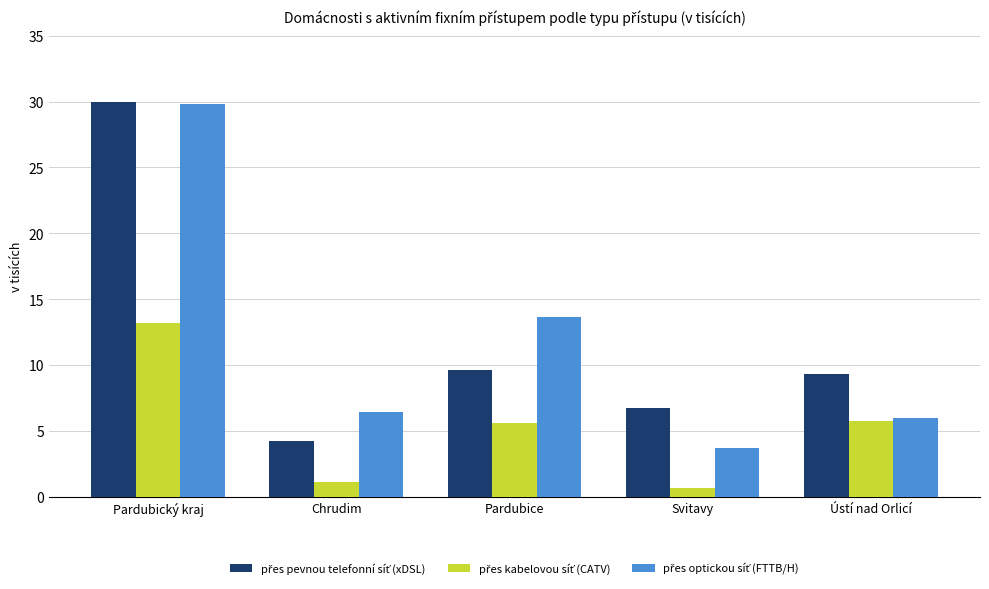

At which category is the sum across all series the highest?

Pardubický kraj